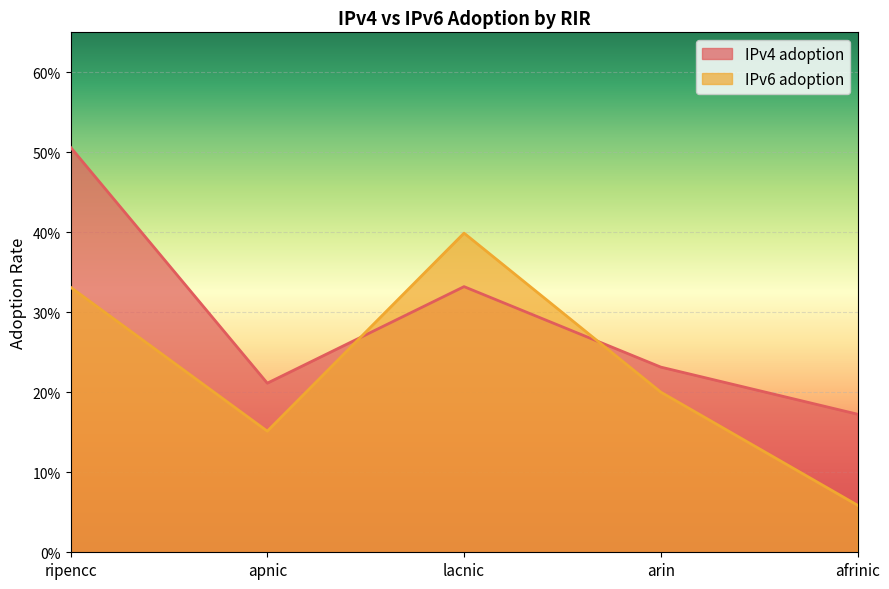

At which category does IPv6 adoption reach its first local valley?

apnic